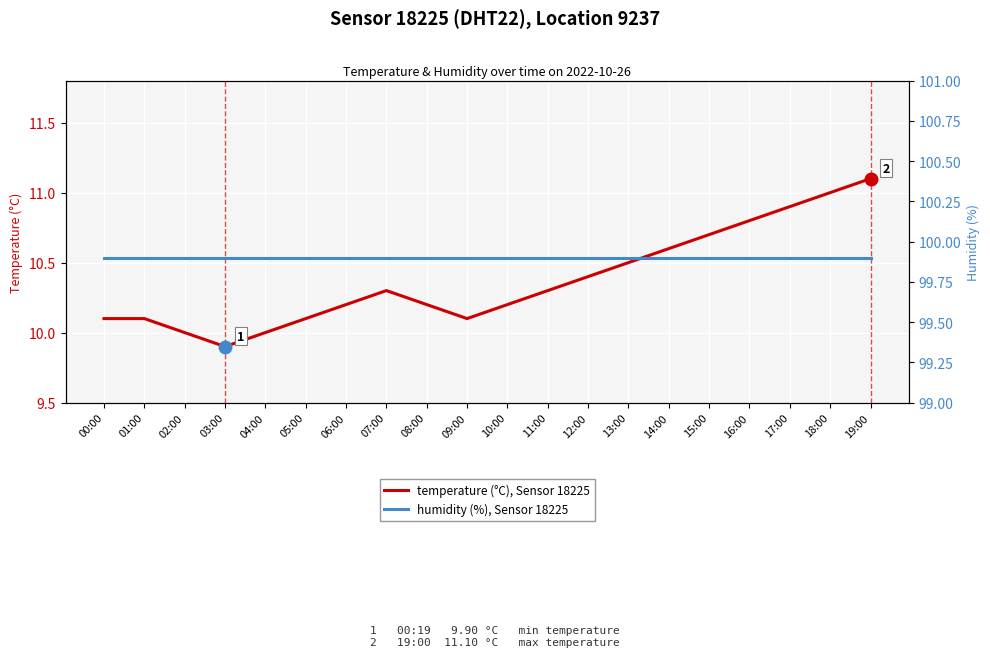

What is the spread (max minus min) of values at 18:00?

88.9